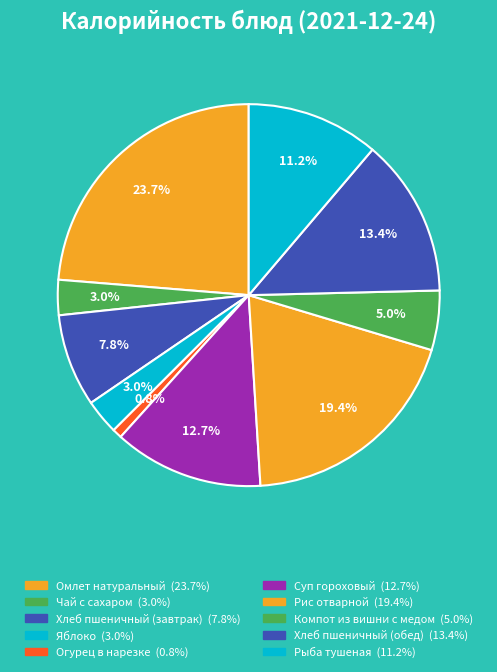

True or false: Яблоко accounts for 3% of the total.

True